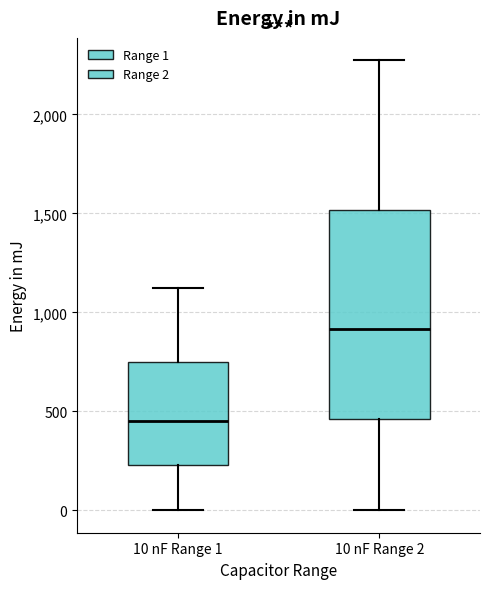

Reading left to right, transcribe this box plot: for each box, give where its median line is, the range the box spans, and where its two whiskers end, as read against the y-axis. The values are not printed on the chart, so give them approximately, as read against the axis.

10 nF Range 1: median 450, box 250 to 750, whiskers 0 to 1100
10 nF Range 2: median 900, box 450 to 1500, whiskers 0 to 2250